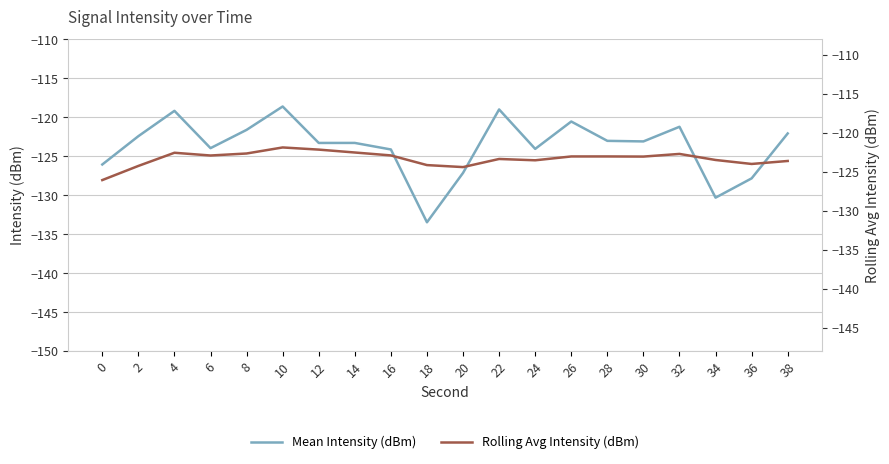

At which category is the sum across all series the highest?

10